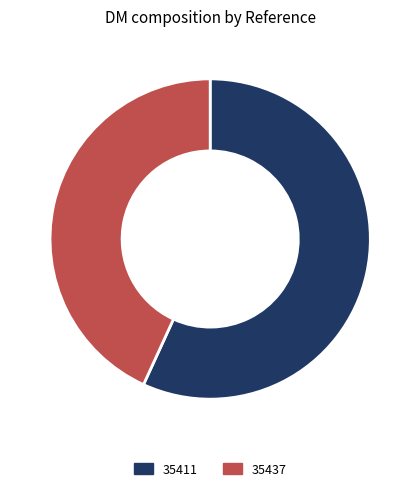

What is the ratio of the value at 35437 to the value at 35411?

0.8